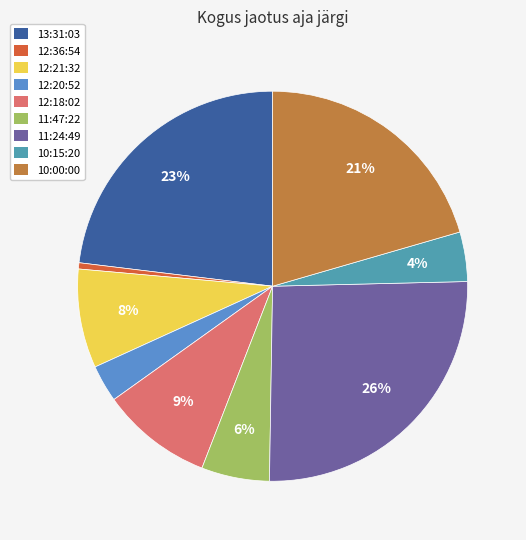

To the nearest percent, what is the difference between the largest and smallest slice percentages?

25%